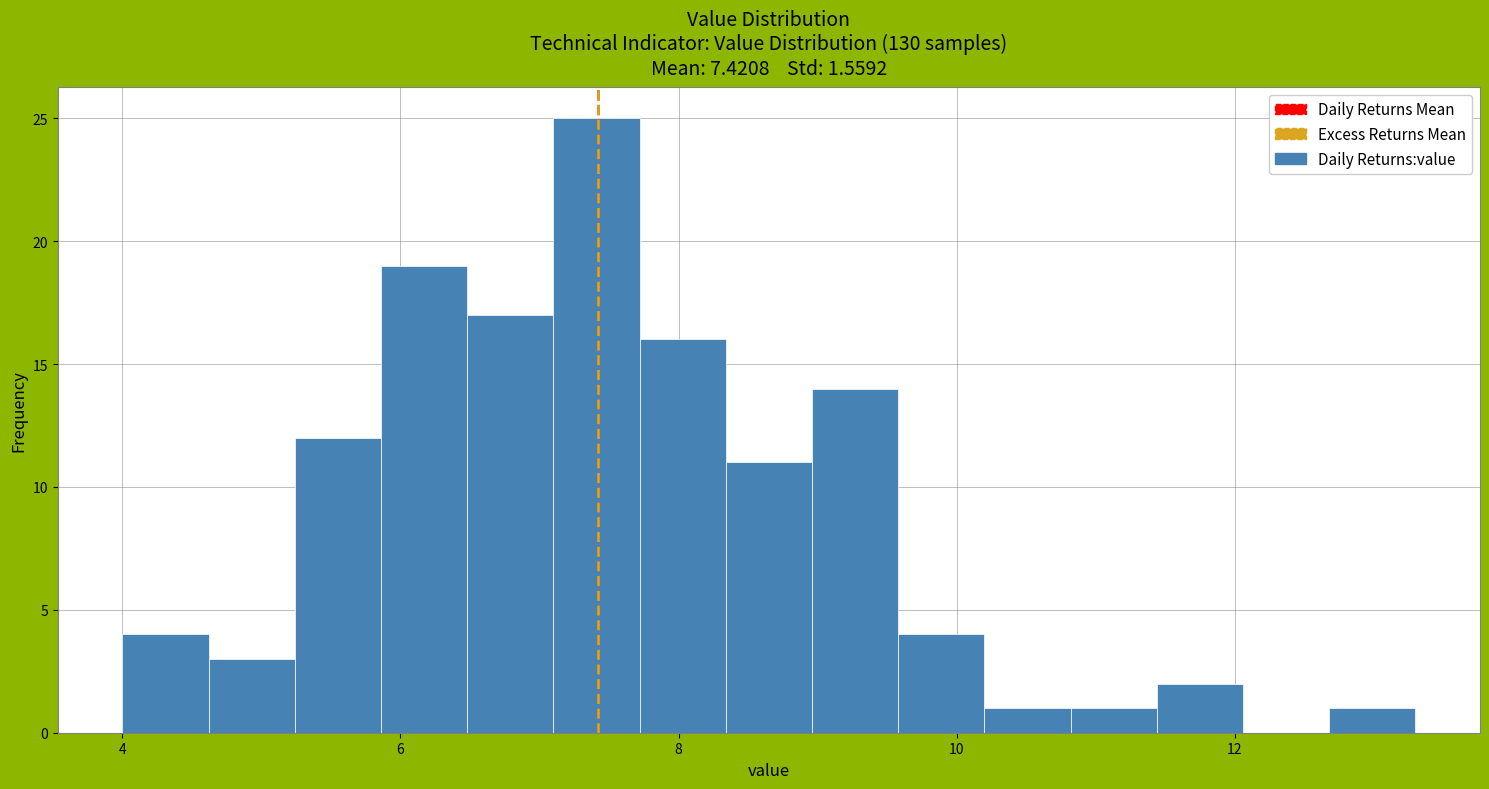

Read against the x-axis, roughly where is the centre of the tallest bar?

7.4